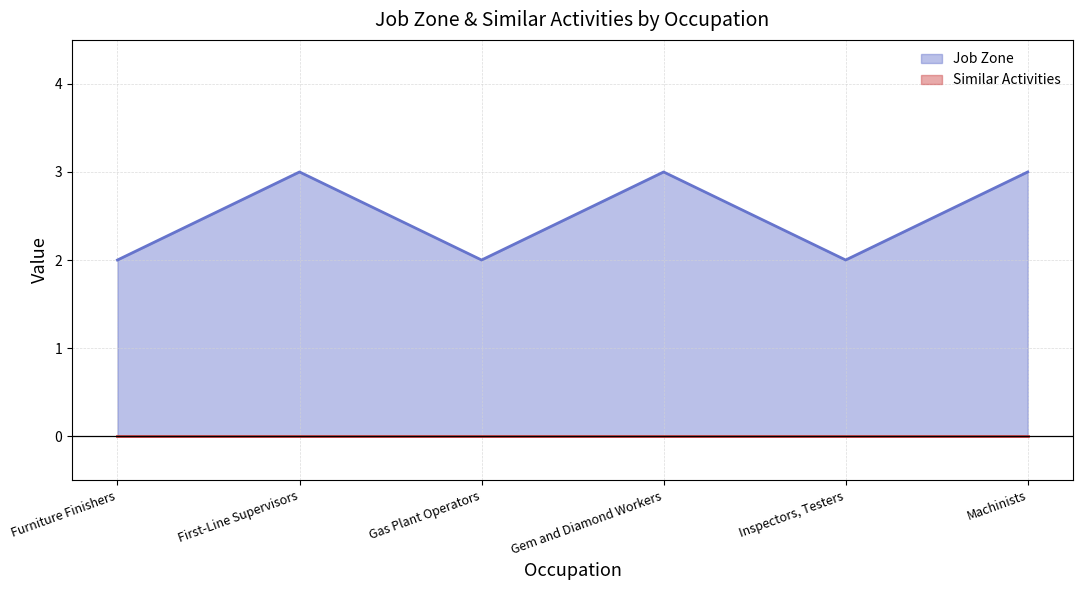

Where is the first local minimum?

Gas Plant Operators